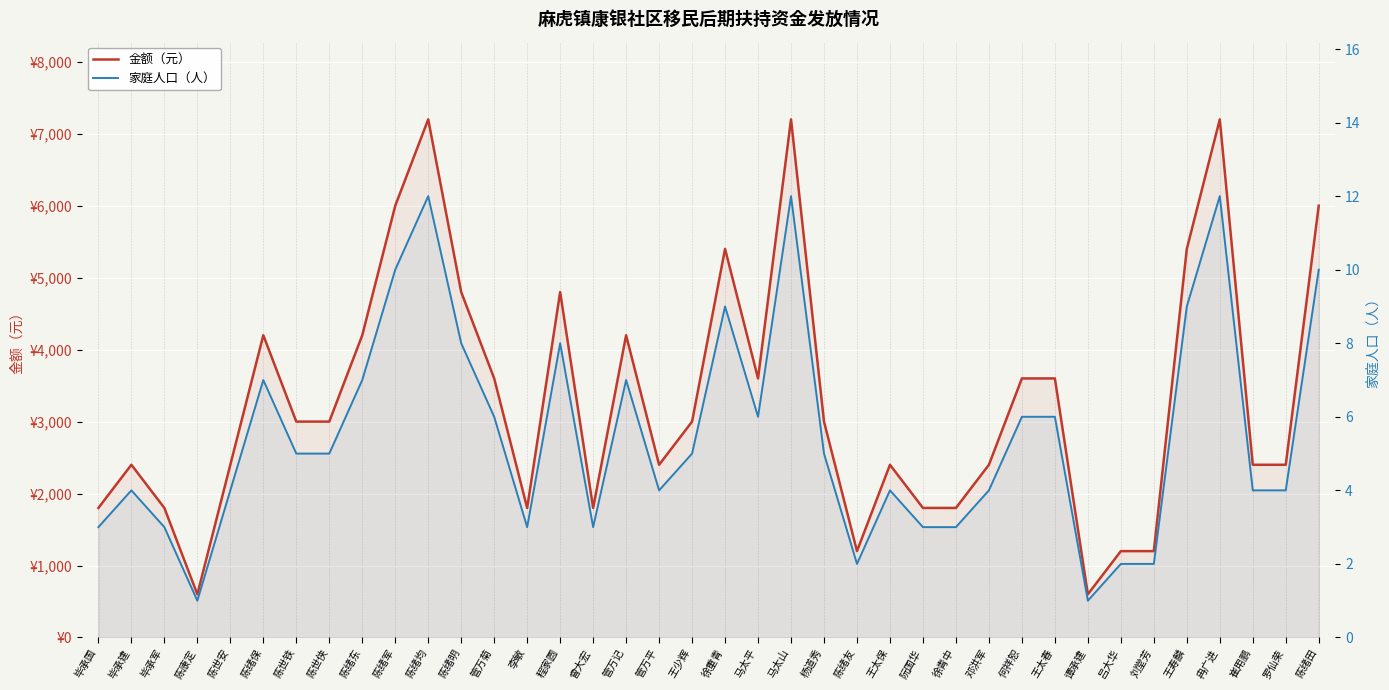

Reading left to right, list all the values displayed in this chart.

金额（元）: 1800	2400	1800	600	2400	4200	3000	3000	4200	6000	7200	4800	3600	1800	4800	1800	4200	2400	3000	5400	3600	7200	3000	1200	2400	1800	1800	2400	3600	3600	600	1200	1200	5400	7200	2400	2400	6000
家庭人口（人）: 3	4	3	1	4	7	5	5	7	10	12	8	6	3	8	3	7	4	5	9	6	12	5	2	4	3	3	4	6	6	1	2	2	9	12	4	4	10